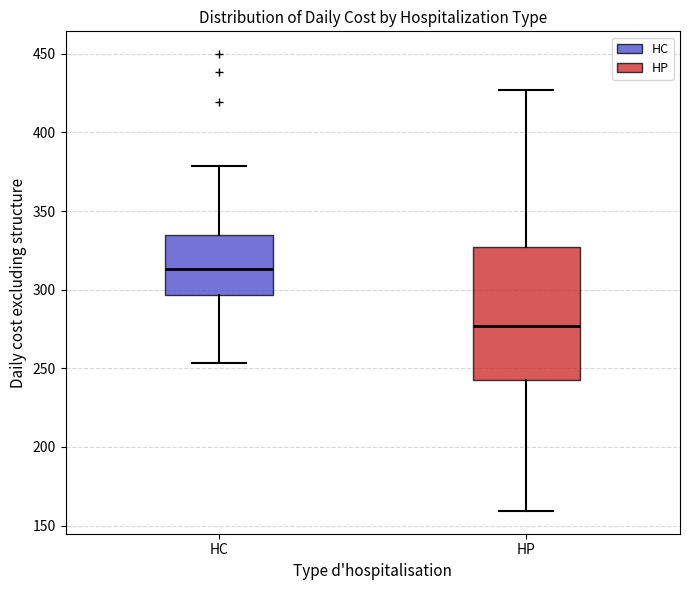

Where is the upper edge of the box for HP on the y-axis? The values are not printed on the chart, so give them approximately, as read against the axis.

325